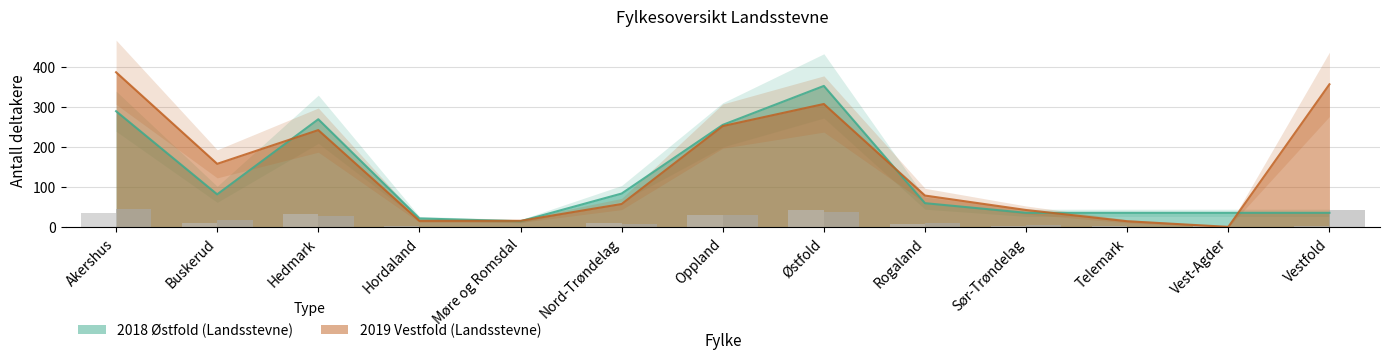

How many bars are there in each group?

2